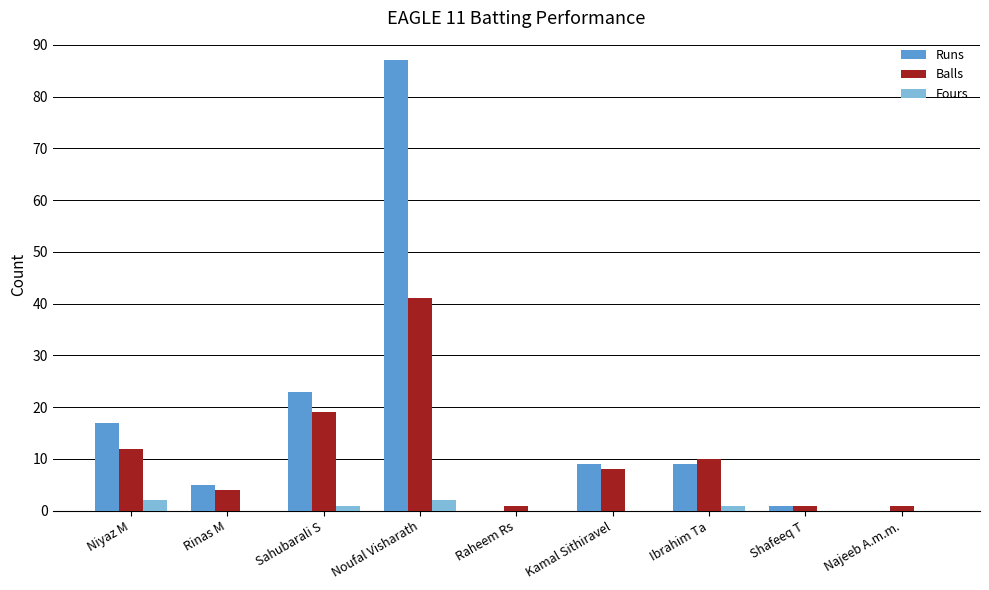

The Runs series shows 9 at Kamal Sithiravel. True or false?

True